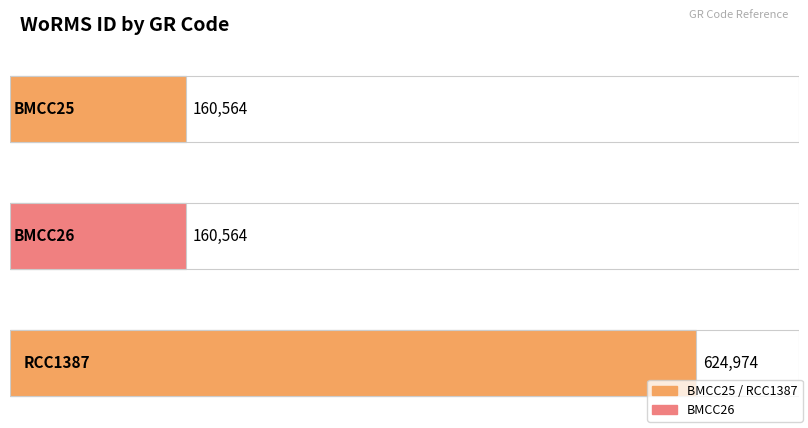

What is the smallest value displayed?

160564